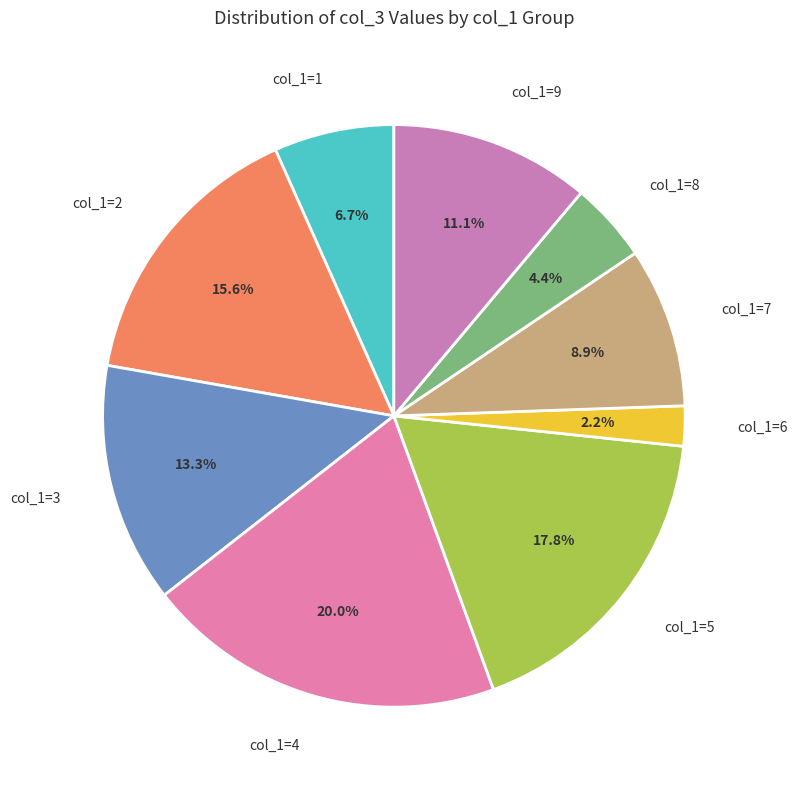

Is there a majority slice in this chart?

No